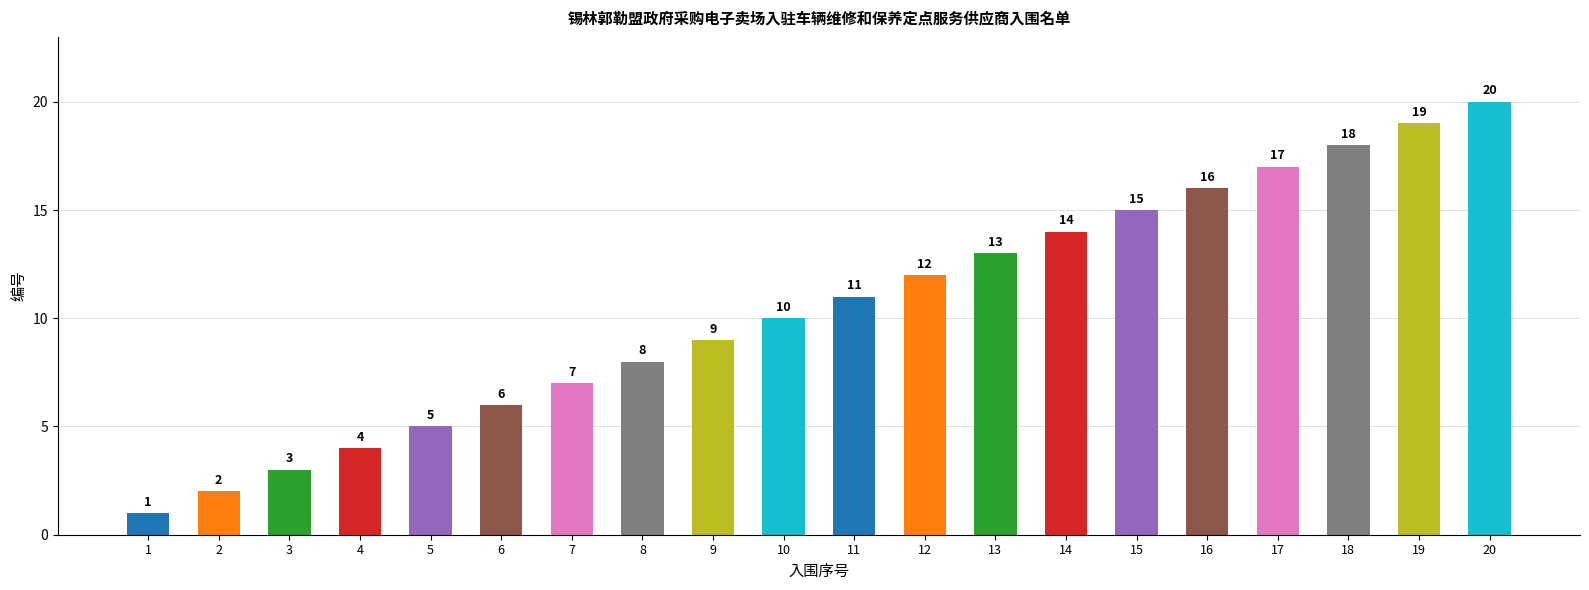

Reading left to right, transcribe all the data shown in this chart.

1=1	2=2	3=3	4=4	5=5	6=6	7=7	8=8	9=9	10=10	11=11	12=12	13=13	14=14	15=15	16=16	17=17	18=18	19=19	20=20